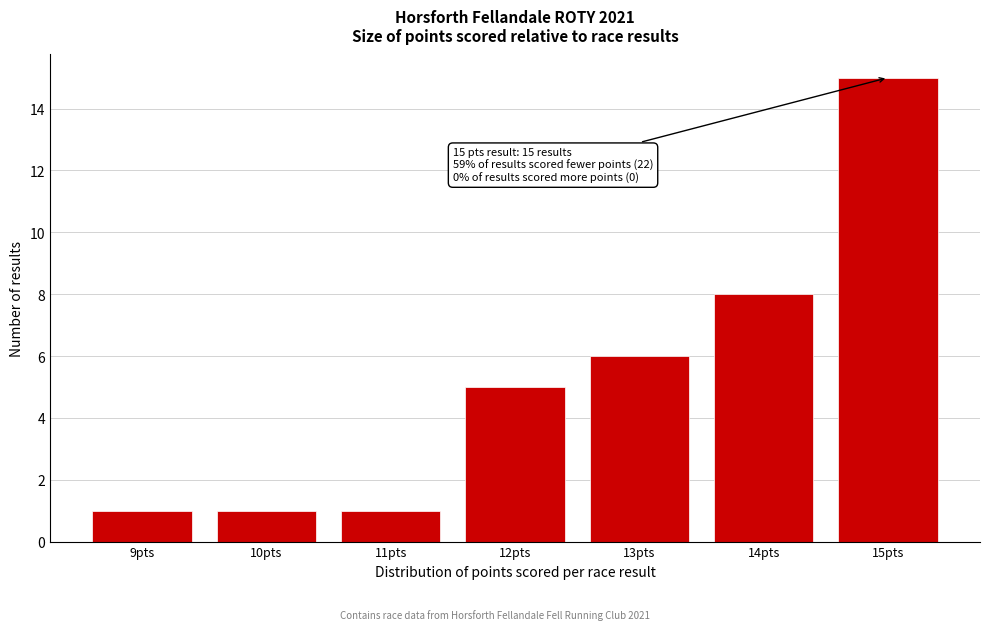

Reading right to left, extract all data points from this chart.

15pts=15	14pts=8	13pts=6	12pts=5	11pts=1	10pts=1	9pts=1